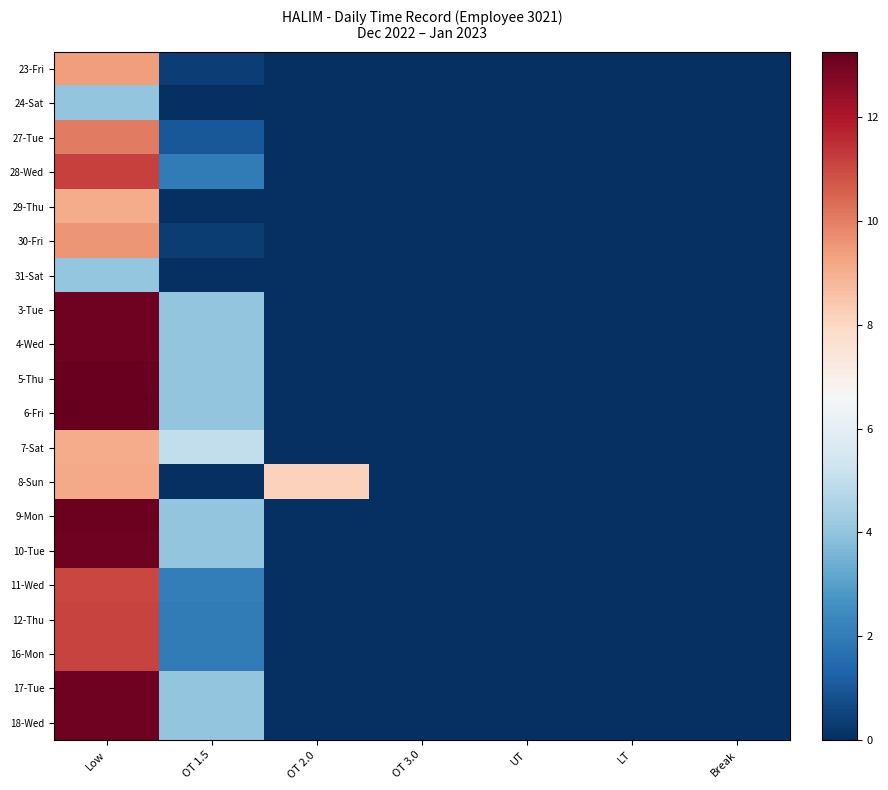

Reading left to right, extract all data points from this chart.

23-Fri: Low=9.4	OT 1.5=0.4	OT 2.0=0.0	OT 3.0=0.0	UT=0.0	LT=0.0	Break=0.0
24-Sat: Low=4.0	OT 1.5=0.0	OT 2.0=0.0	OT 3.0=0.0	UT=0.0	LT=0.0	Break=0.0
27-Tue: Low=10.1	OT 1.5=1.0	OT 2.0=0.0	OT 3.0=0.0	UT=0.0	LT=0.0	Break=0.0
28-Wed: Low=11.2	OT 1.5=2.0	OT 2.0=0.0	OT 3.0=0.0	UT=0.0	LT=0.0	Break=0.0
29-Thu: Low=9.1	OT 1.5=0.0	OT 2.0=0.0	OT 3.0=0.0	UT=0.0	LT=0.0	Break=0.0
30-Fri: Low=9.6	OT 1.5=0.3	OT 2.0=0.0	OT 3.0=0.0	UT=0.0	LT=0.0	Break=0.0
31-Sat: Low=4.1	OT 1.5=0.0	OT 2.0=0.0	OT 3.0=0.0	UT=0.0	LT=0.0	Break=0.0
3-Tue: Low=13.1	OT 1.5=4.0	OT 2.0=0.0	OT 3.0=0.0	UT=0.0	LT=0.0	Break=0.0
4-Wed: Low=13.1	OT 1.5=4.0	OT 2.0=0.0	OT 3.0=0.0	UT=0.0	LT=0.0	Break=0.0
5-Thu: Low=13.2	OT 1.5=4.0	OT 2.0=0.0	OT 3.0=0.0	UT=0.0	LT=0.0	Break=0.0
6-Fri: Low=13.3	OT 1.5=4.0	OT 2.0=0.0	OT 3.0=0.0	UT=0.0	LT=0.0	Break=0.0
7-Sat: Low=9.1	OT 1.5=5.0	OT 2.0=0.0	OT 3.0=0.0	UT=0.0	LT=0.0	Break=0.0
8-Sun: Low=9.2	OT 1.5=0.0	OT 2.0=8.2	OT 3.0=0.0	UT=0.0	LT=0.0	Break=0.0
9-Mon: Low=13.1	OT 1.5=4.0	OT 2.0=0.0	OT 3.0=0.0	UT=0.0	LT=0.0	Break=0.0
10-Tue: Low=13.1	OT 1.5=4.0	OT 2.0=0.0	OT 3.0=0.0	UT=0.0	LT=0.0	Break=0.0
11-Wed: Low=11.1	OT 1.5=2.0	OT 2.0=0.0	OT 3.0=0.0	UT=0.0	LT=0.0	Break=0.0
12-Thu: Low=11.1	OT 1.5=2.0	OT 2.0=0.0	OT 3.0=0.0	UT=0.0	LT=0.0	Break=0.0
16-Mon: Low=11.1	OT 1.5=2.0	OT 2.0=0.0	OT 3.0=0.0	UT=0.0	LT=0.0	Break=0.0
17-Tue: Low=13.1	OT 1.5=4.0	OT 2.0=0.0	OT 3.0=0.0	UT=0.0	LT=0.0	Break=0.0
18-Wed: Low=13.1	OT 1.5=4.0	OT 2.0=0.0	OT 3.0=0.0	UT=0.0	LT=0.0	Break=0.0